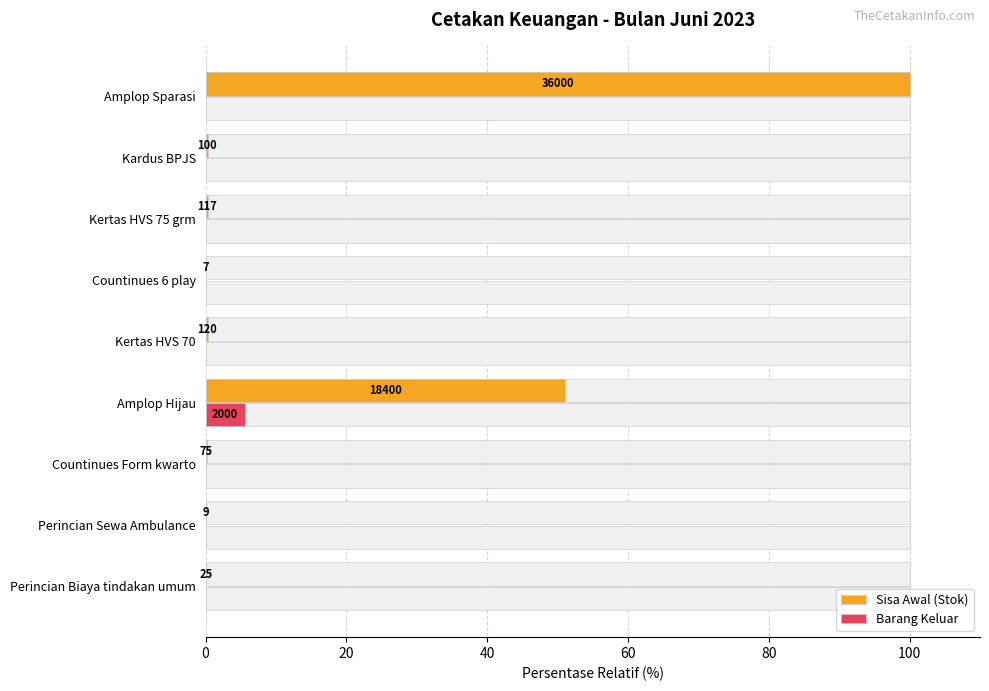

What are all the series names shown in the legend?

Sisa Awal (Stok), Barang Keluar